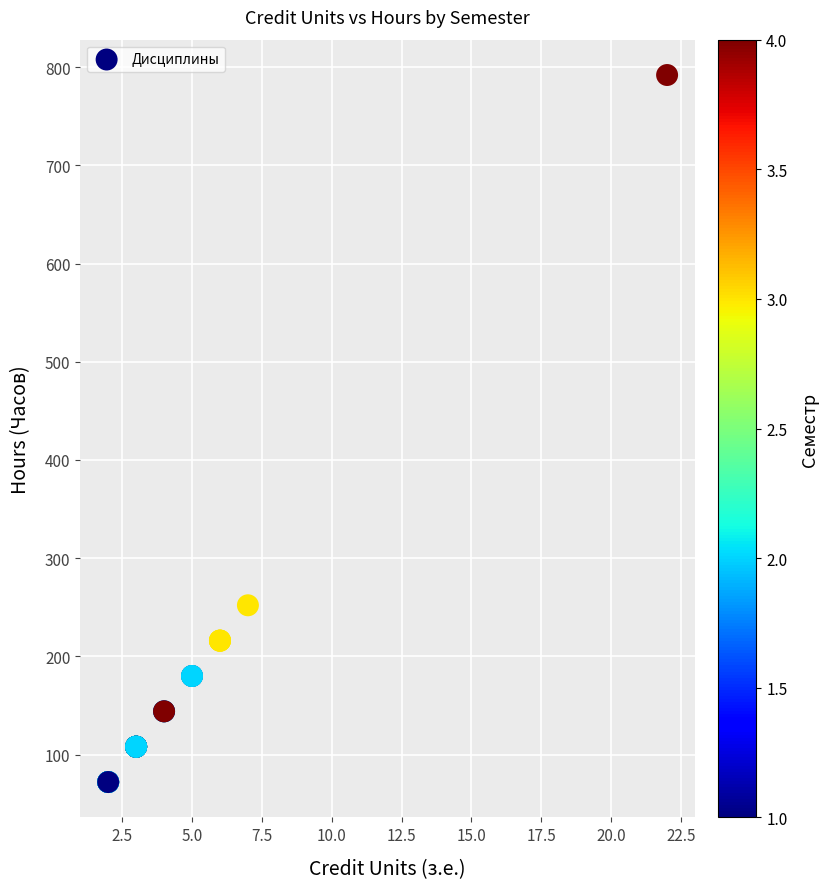

What Y value in the scatter plot is closest to 432?

252